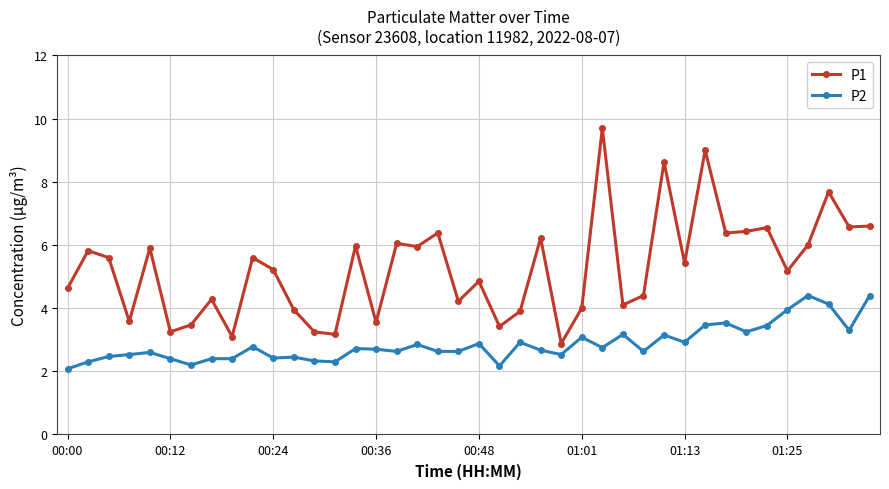

At how many categories does at least one series exceed 5?

22